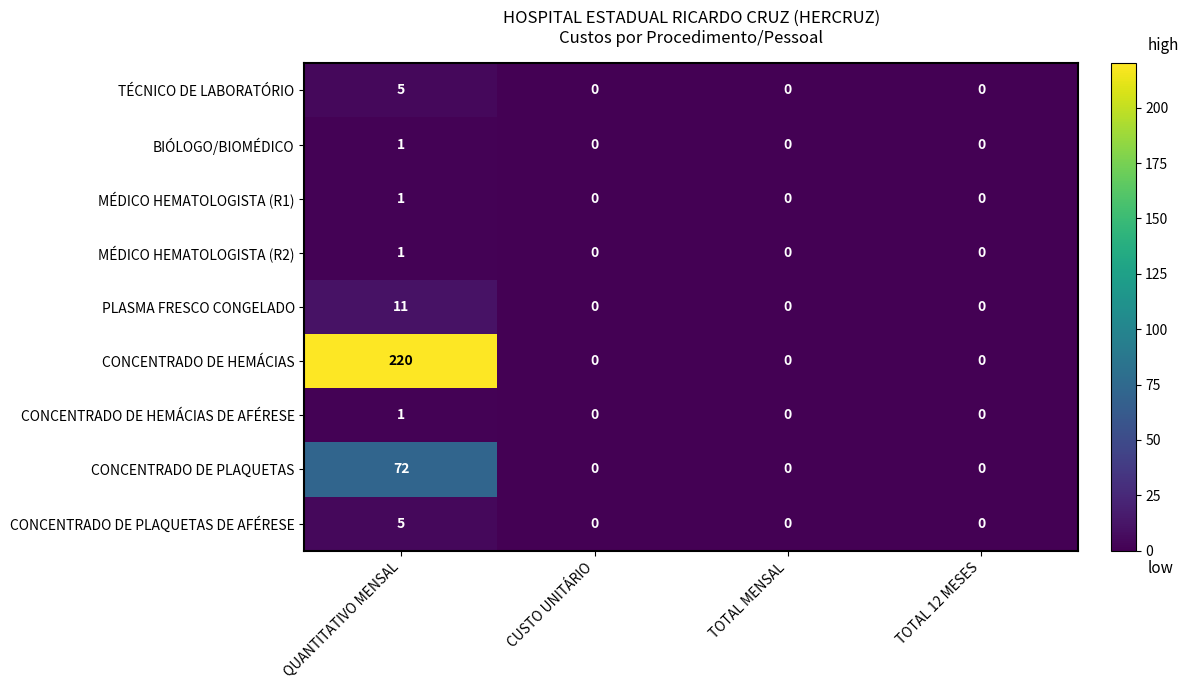

The value of PLASMA FRESCO CONGELADO at CUSTO UNITÁRIO is -7. True or false?

False